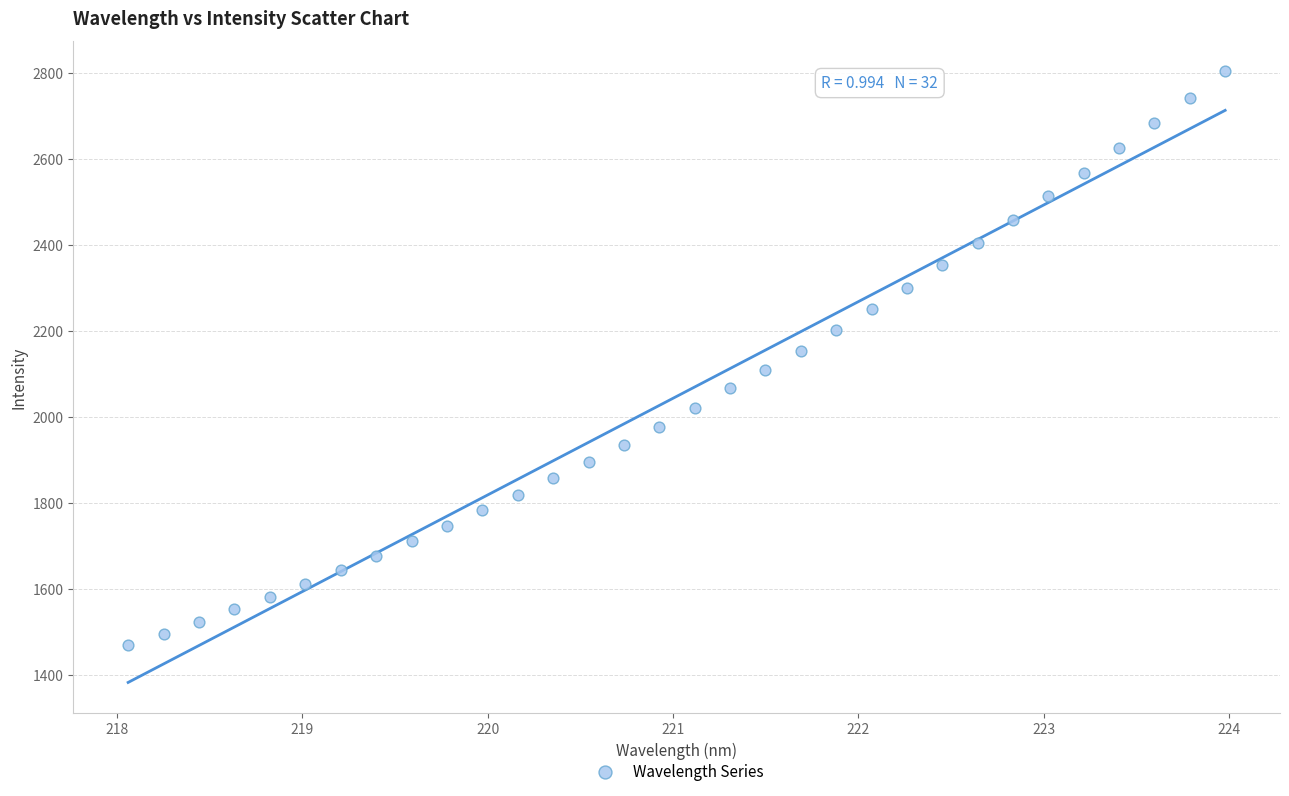

What is the range of X values (max minus min)?

5.9